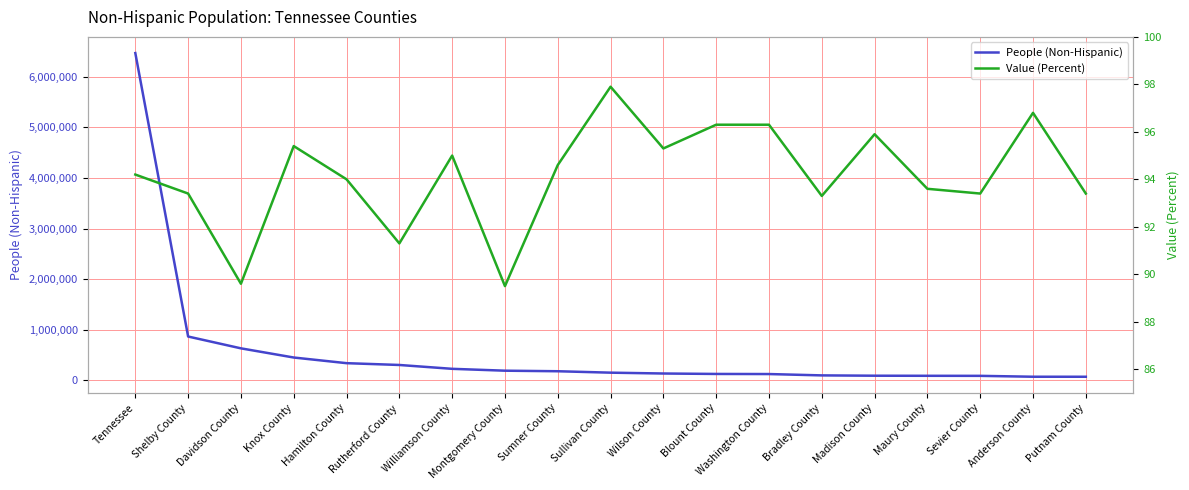

At which category is the sum across all series the highest?

Tennessee